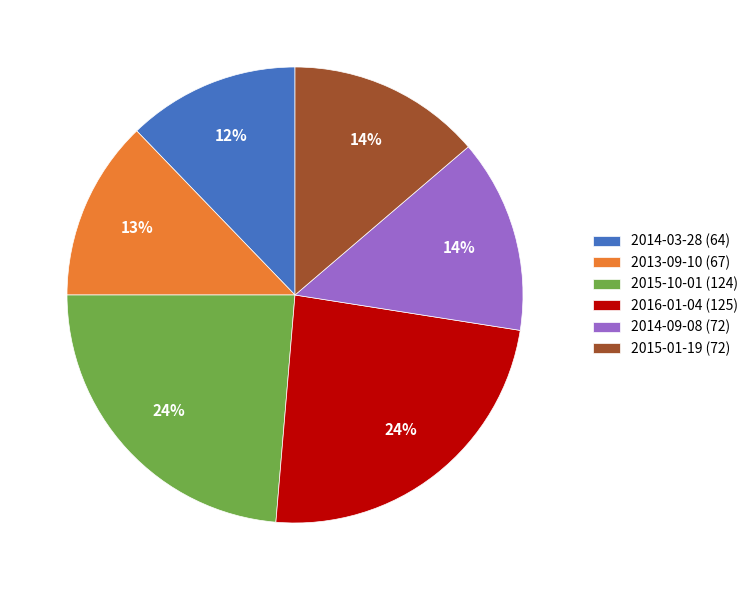

Does any single category account for the majority?

No